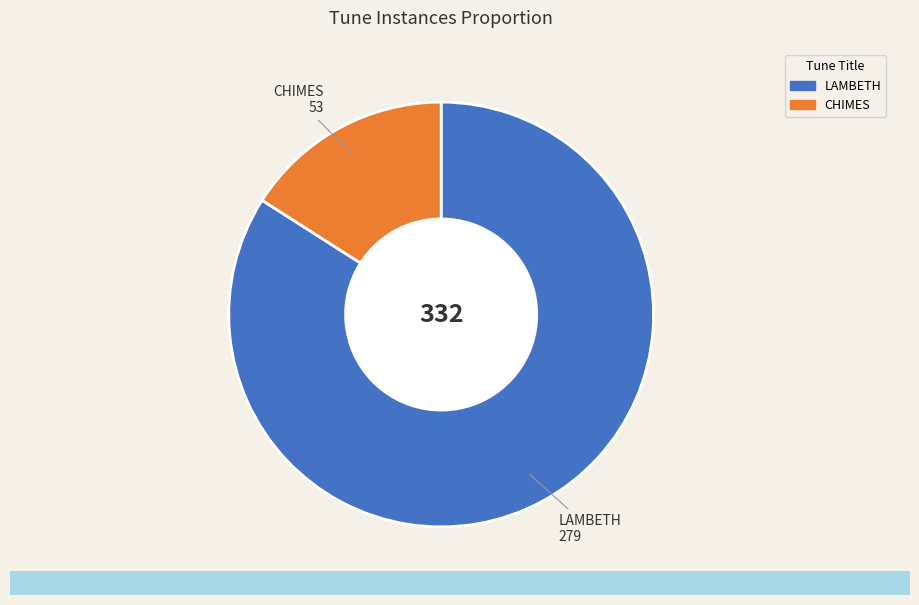

Between CHIMES and LAMBETH, which is larger?

LAMBETH